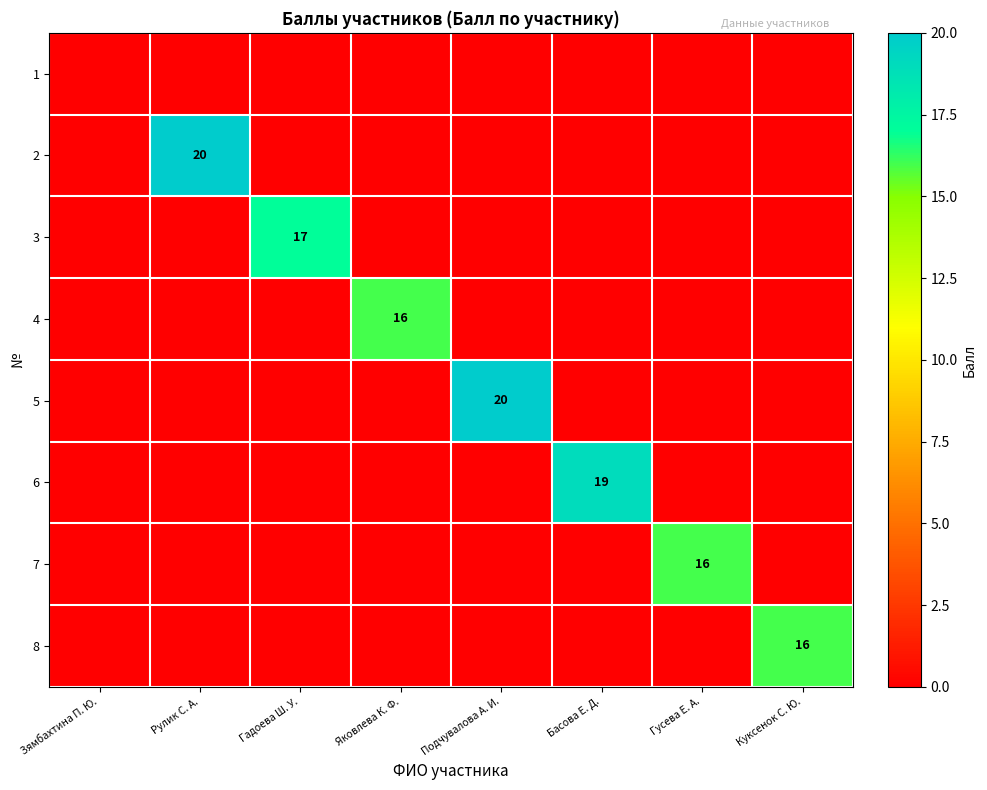

Rank the categories by 3 value from highest to lowest.

Гадоева Ш. У., Зямбахтина П. Ю., Рулик С. А., Яковлева К. Ф., Подчувалова А. И., Басова Е. Д., Гусева Е. А., Куксенок С. Ю.